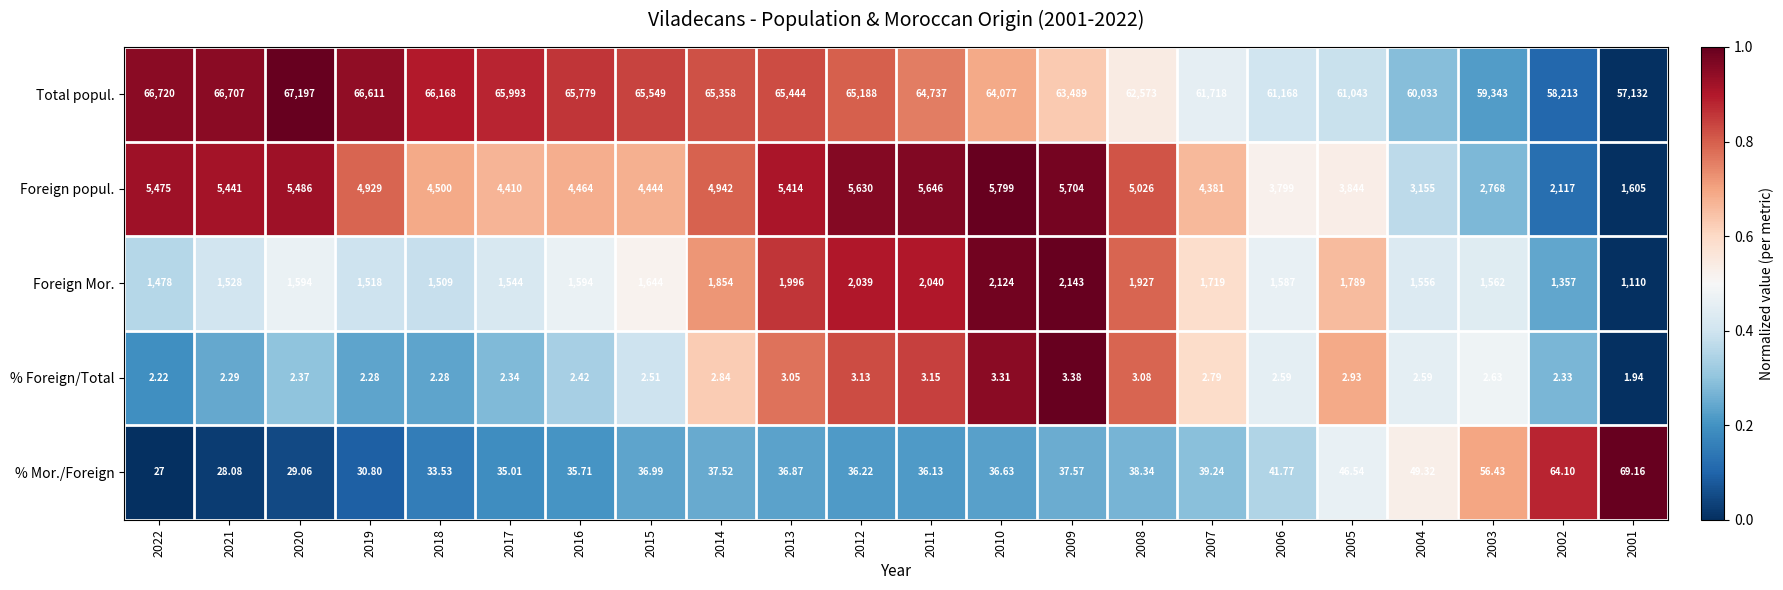

Between 2022 and 2016, which series saw the biggest shift?

Foreign popul.